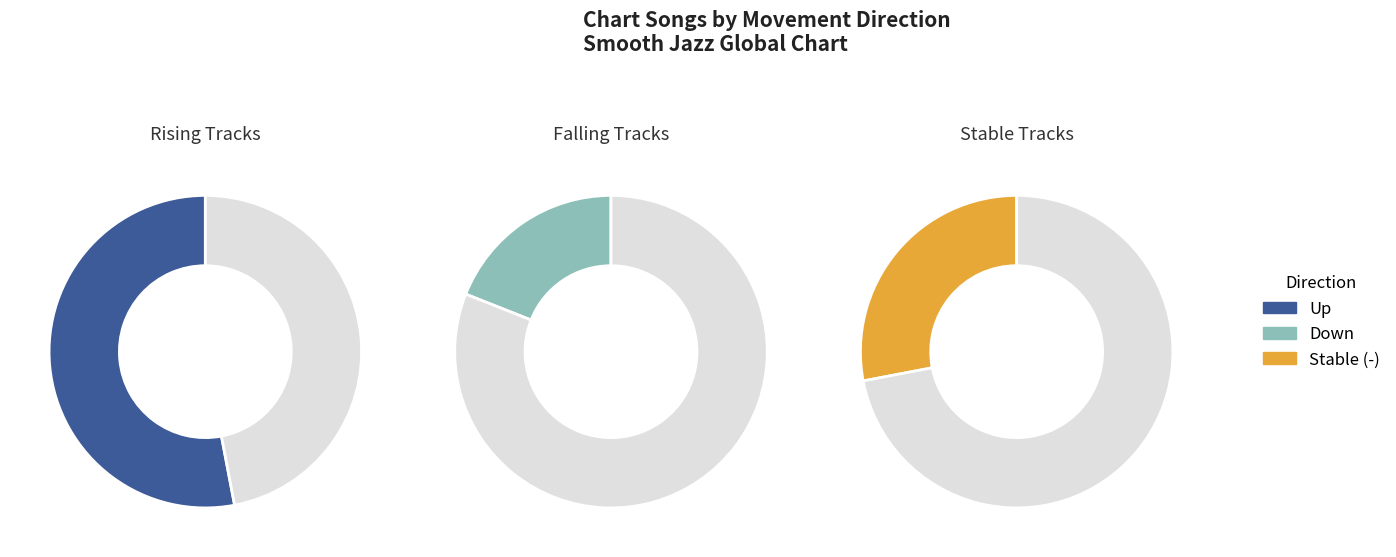

Which has a higher value, - or down?

-